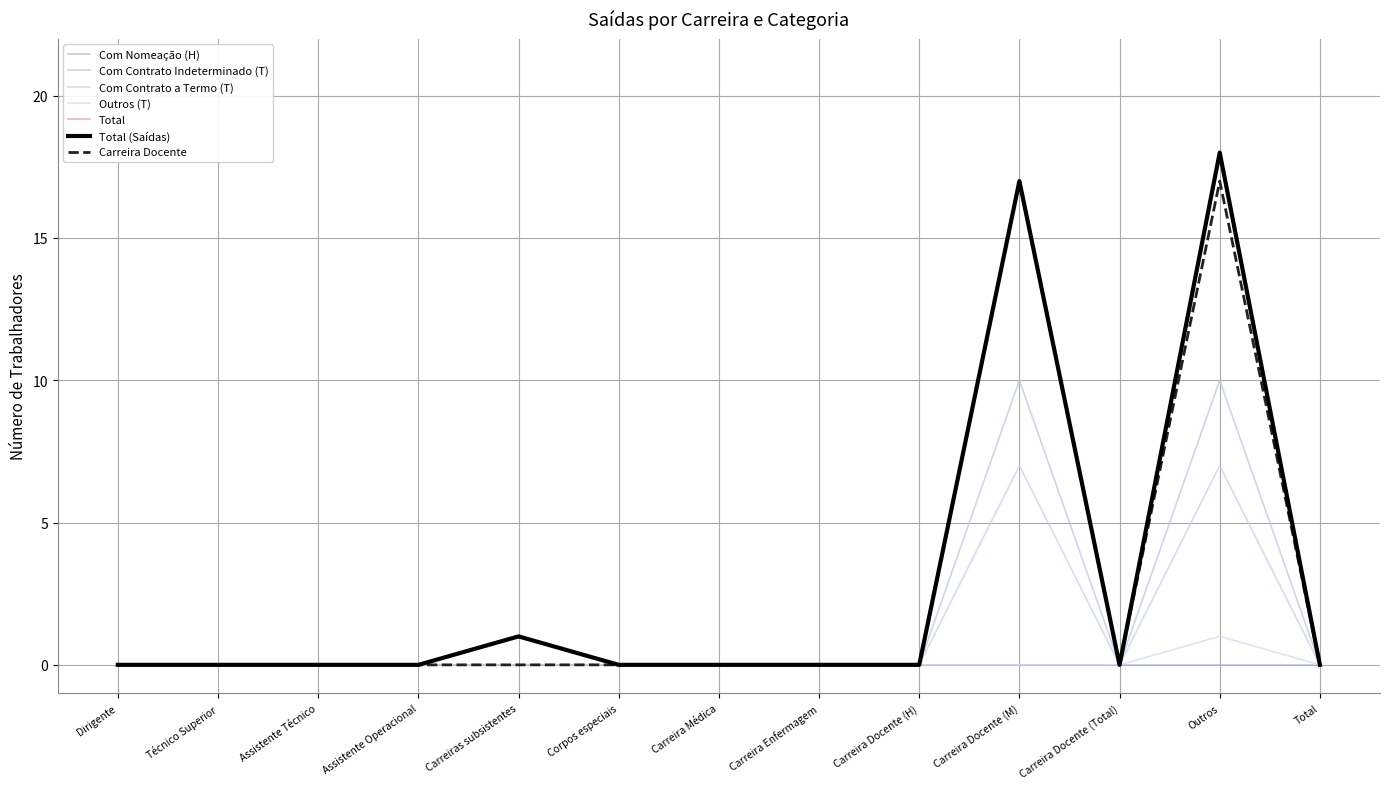

Is this an area chart (filled region under the line)?

No